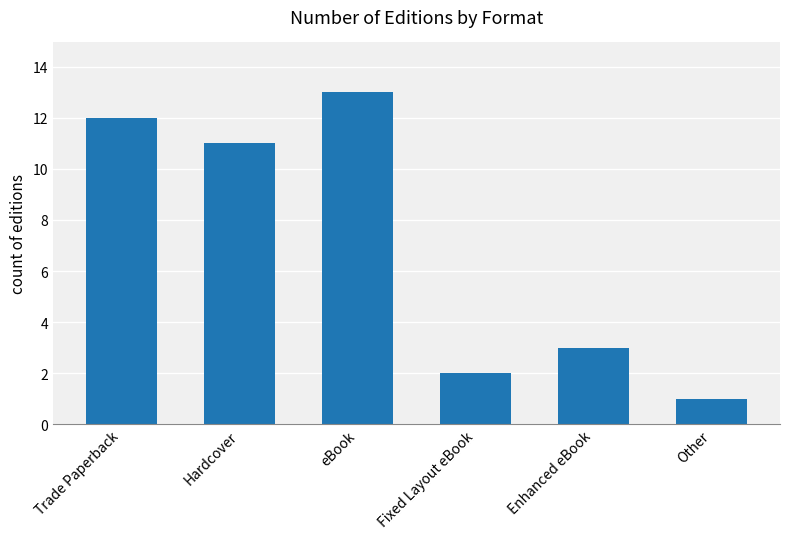

Rank the categories by value from lowest to highest.

Other, Fixed Layout eBook, Enhanced eBook, Hardcover, Trade Paperback, eBook